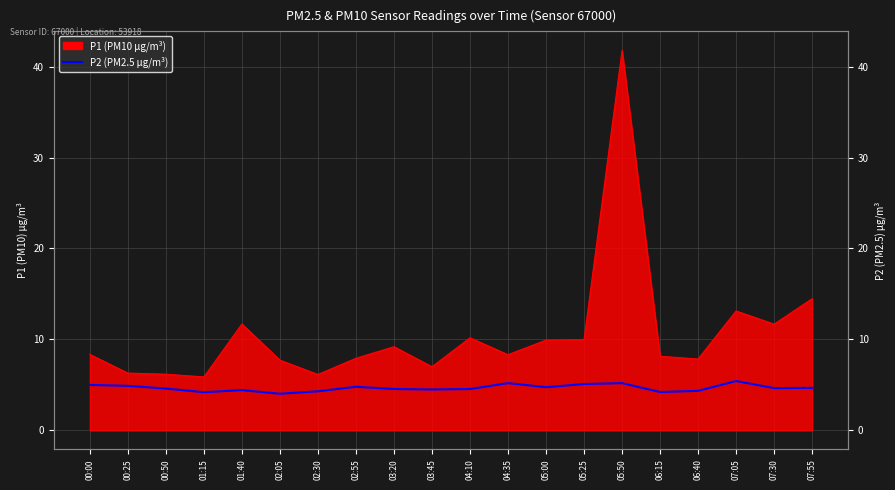

What is the label of the 10th point from the right?

04:10